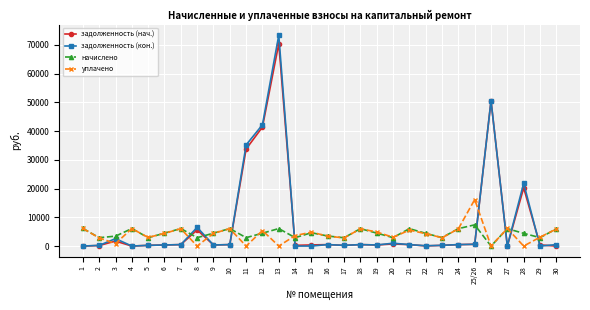

What is the difference between the maximum and second lowest values in the начислено series?

4499.4